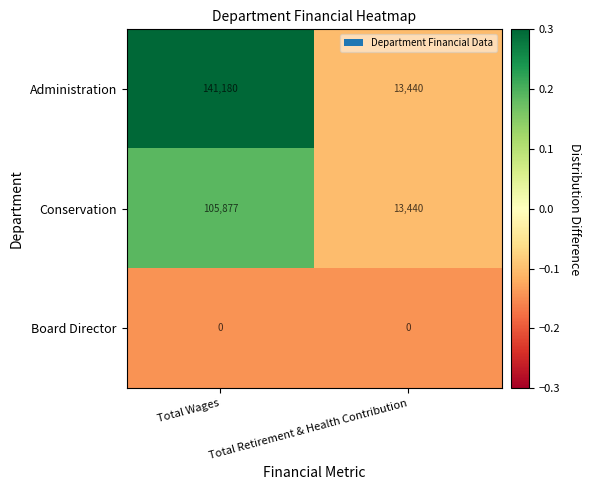

Count the number of categories in the chart.

2